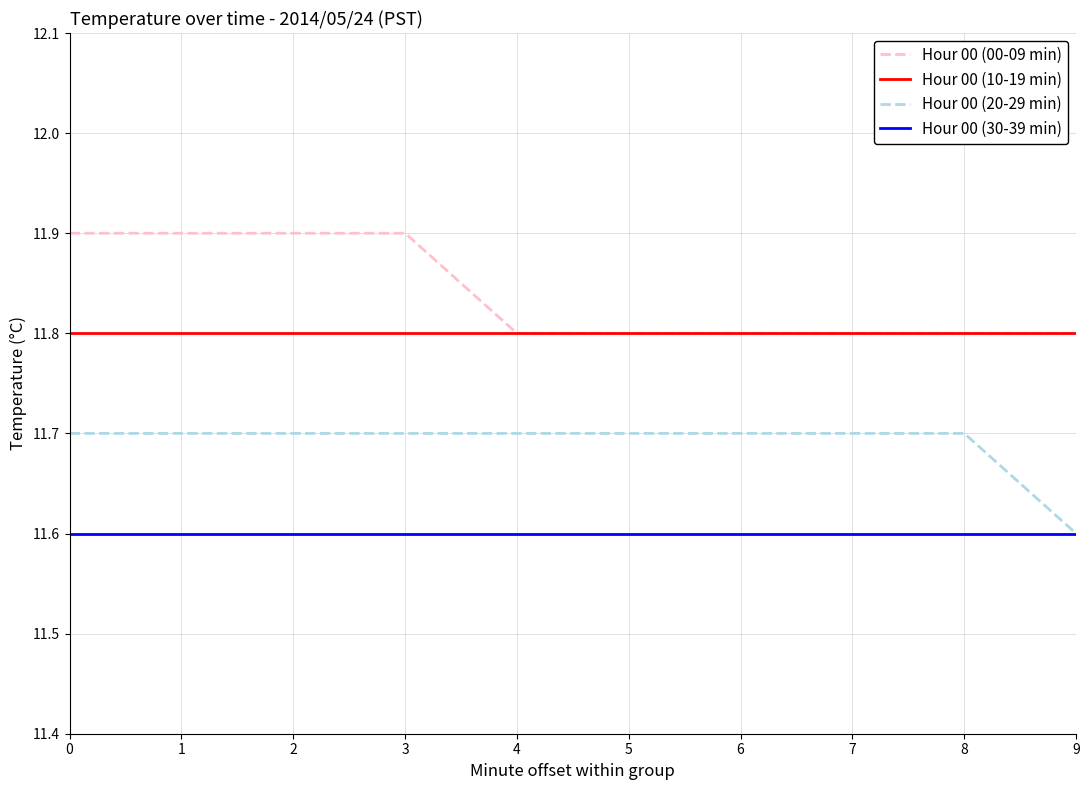

True or false: Hour 00 (30-39 min) has a value of 4.8 at 5.

False